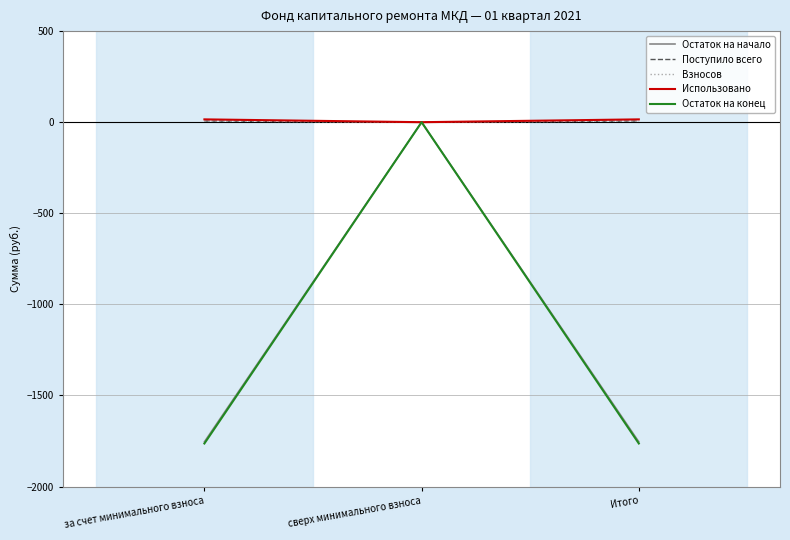

Does the chart display data point markers on the line(s)?

No